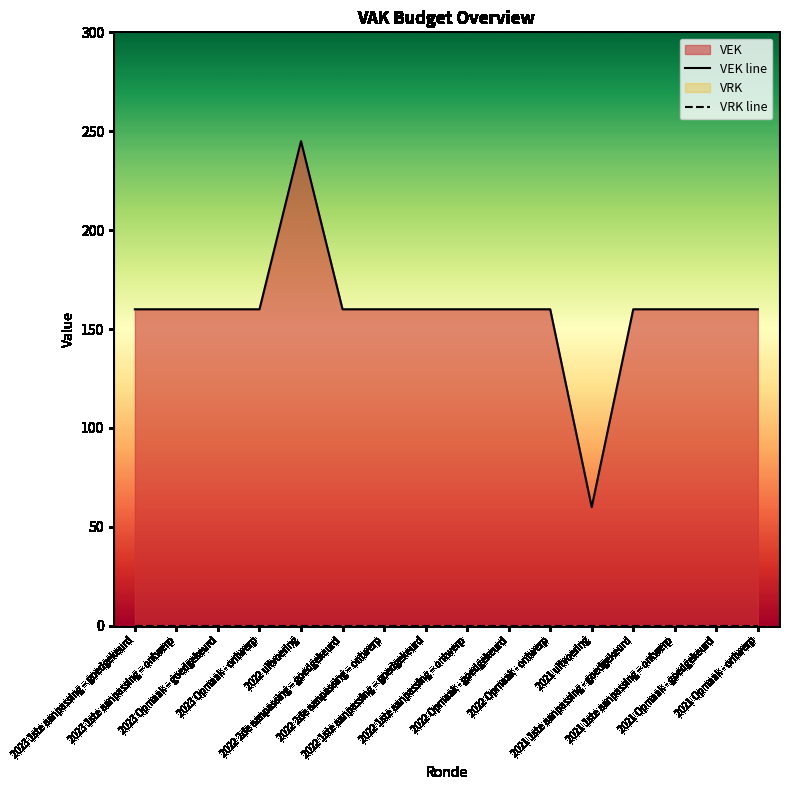

True or false: VEK line and VRK line cross at least once.

False